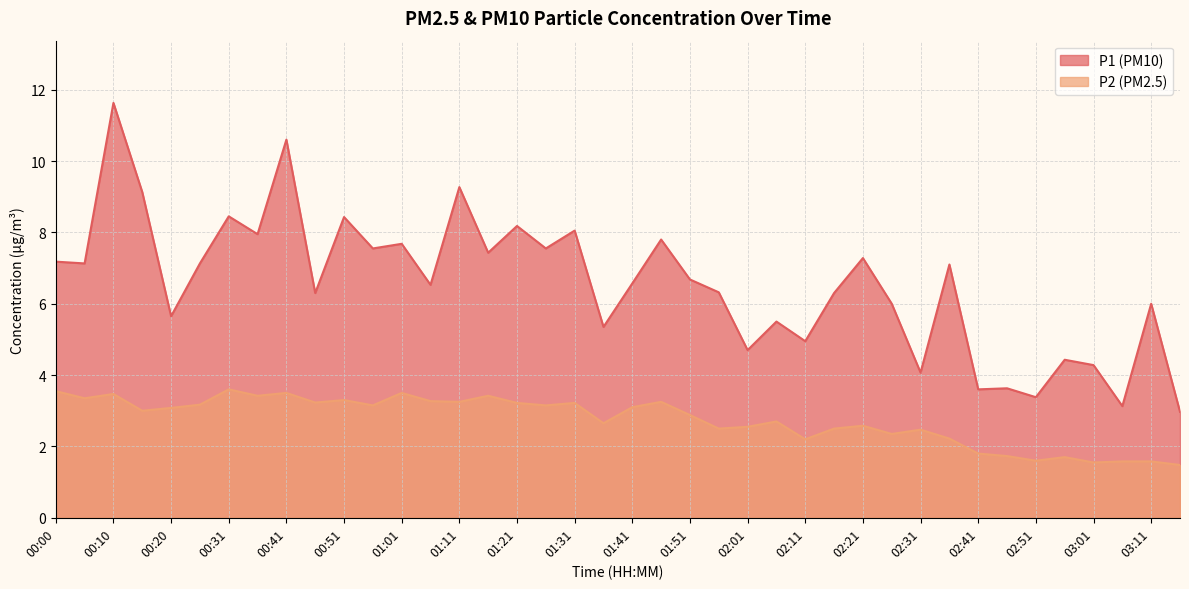

What is the difference between the maximum and minimum values in the P1 series?

8.7